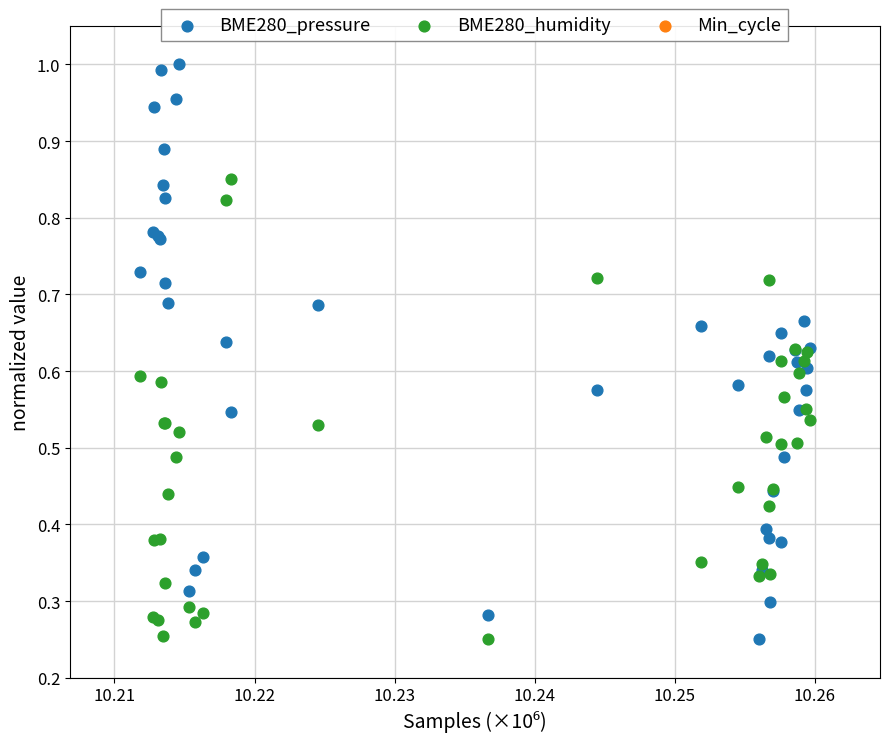

Which series has the widest spread of Y values?

BME280_pressure